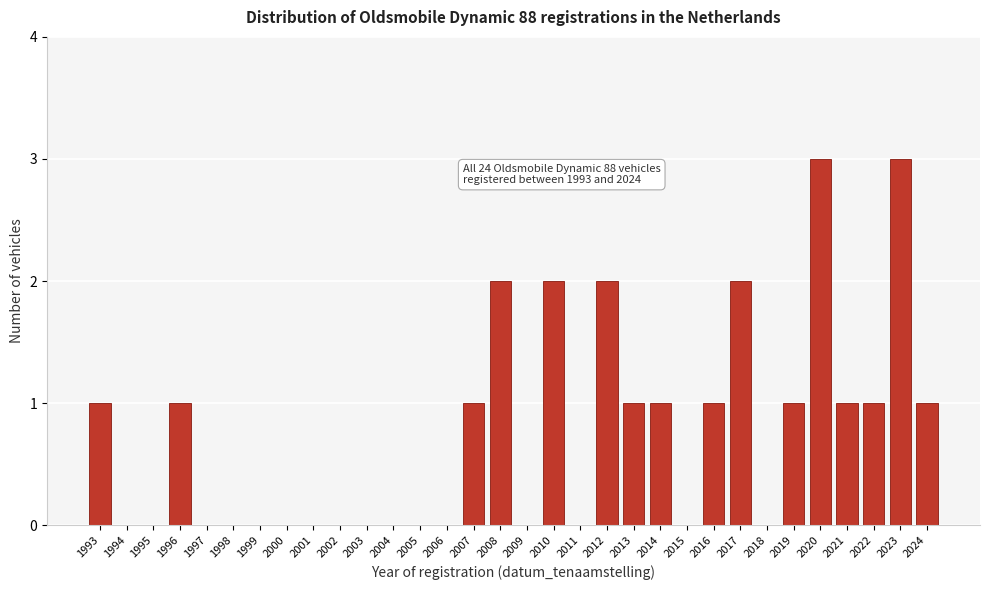

Which has a higher value, 2006 or 2010?

2010